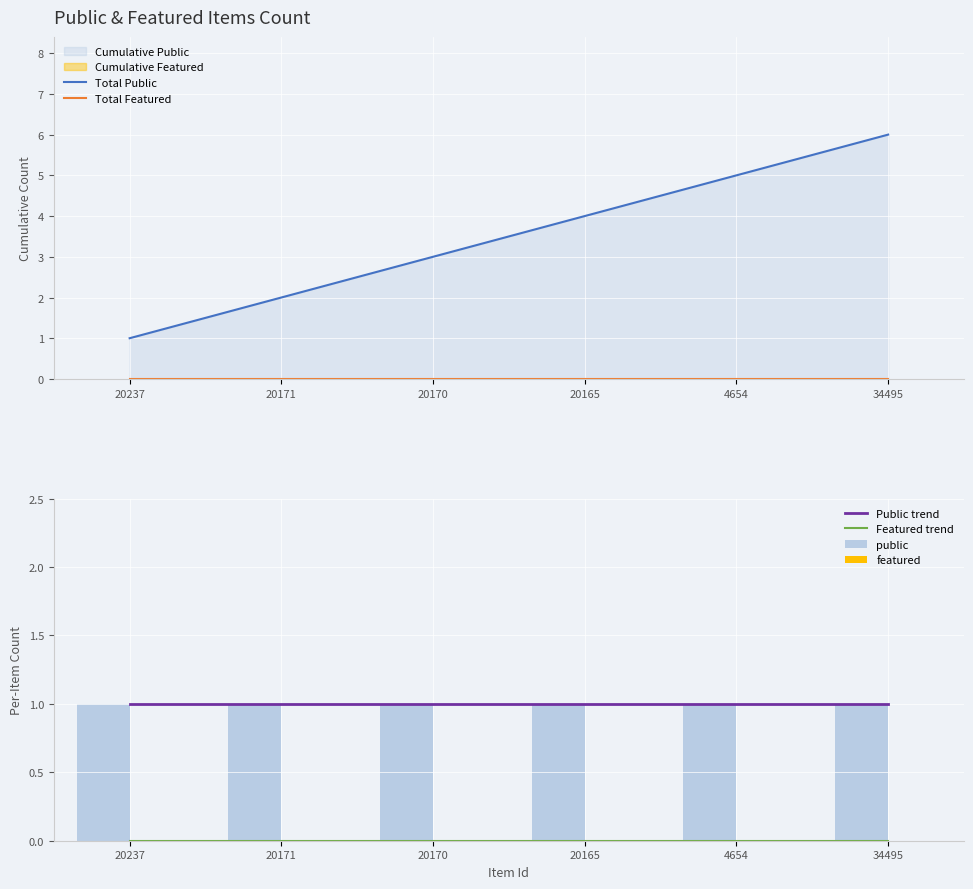

What is the maximum value shown in the chart?

6